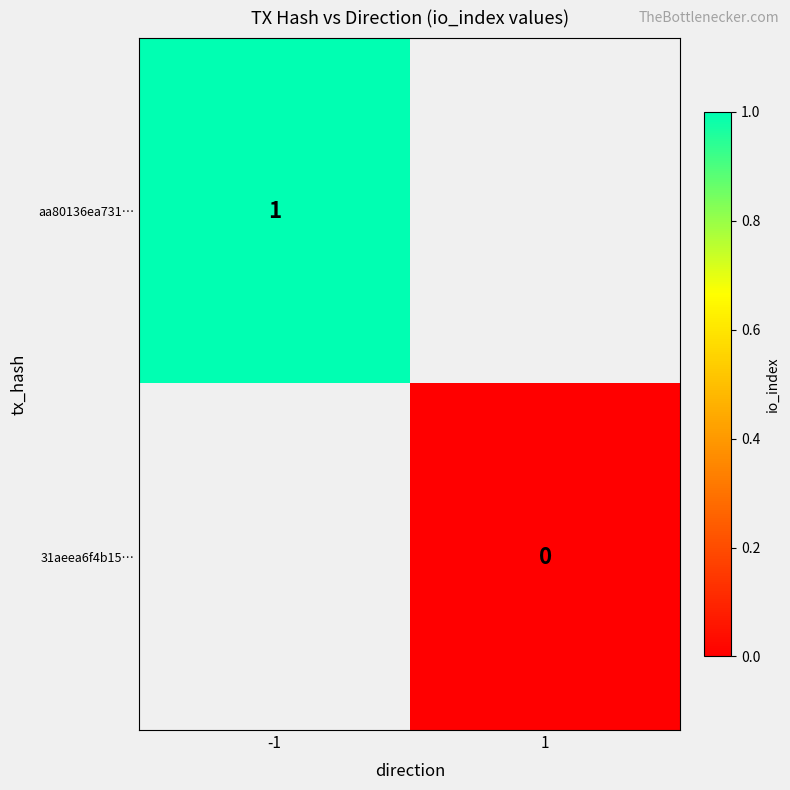

The value of aa80136ea731… at -1 is 1. True or false?

True